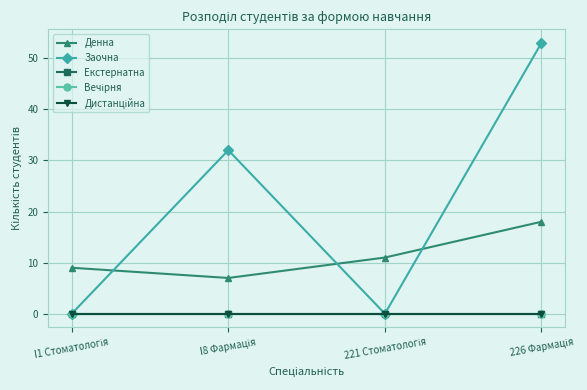

Which series has the largest total across all categories?

Заочна